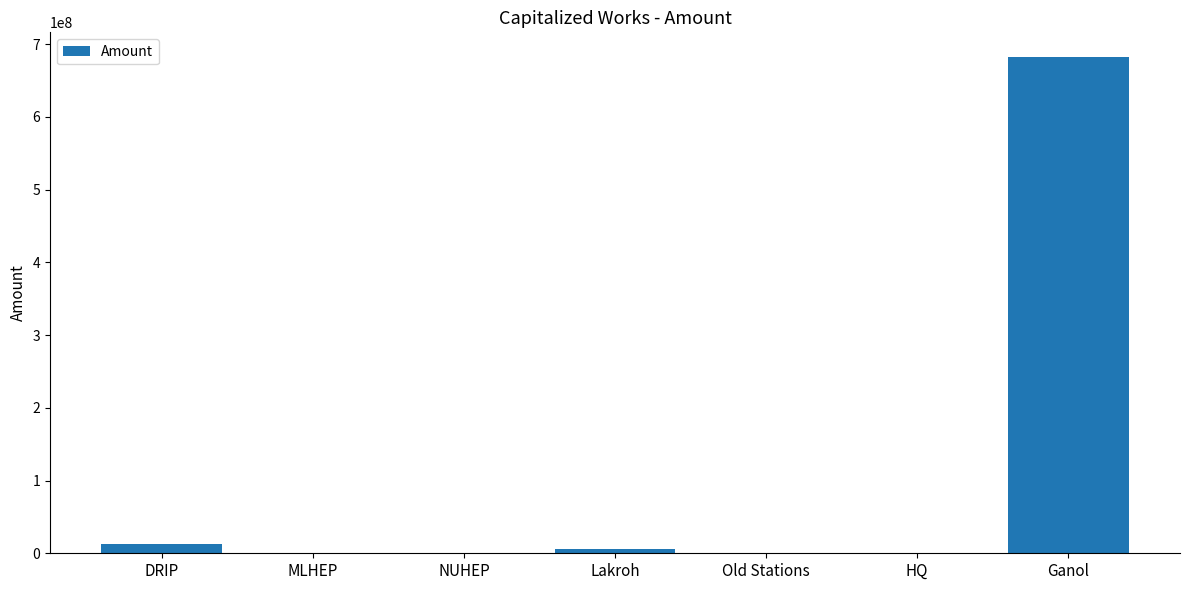

What is the greatest value displayed?

682252821.3